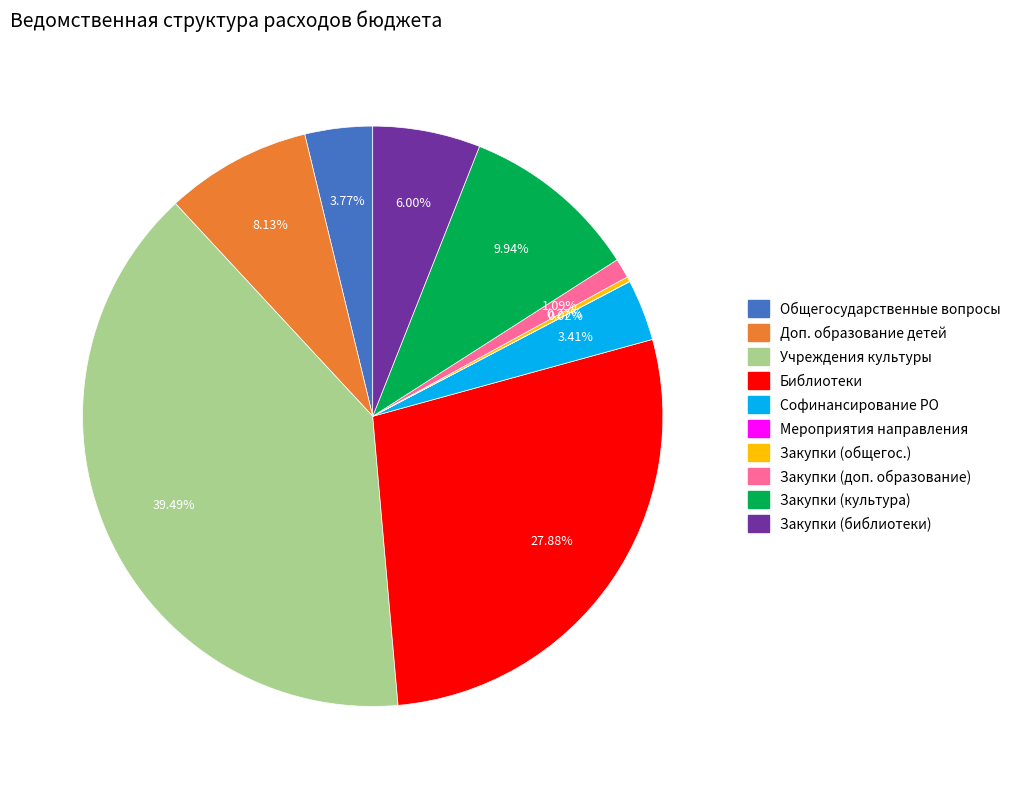

Is there any slice that represents more than half of the pie?

No